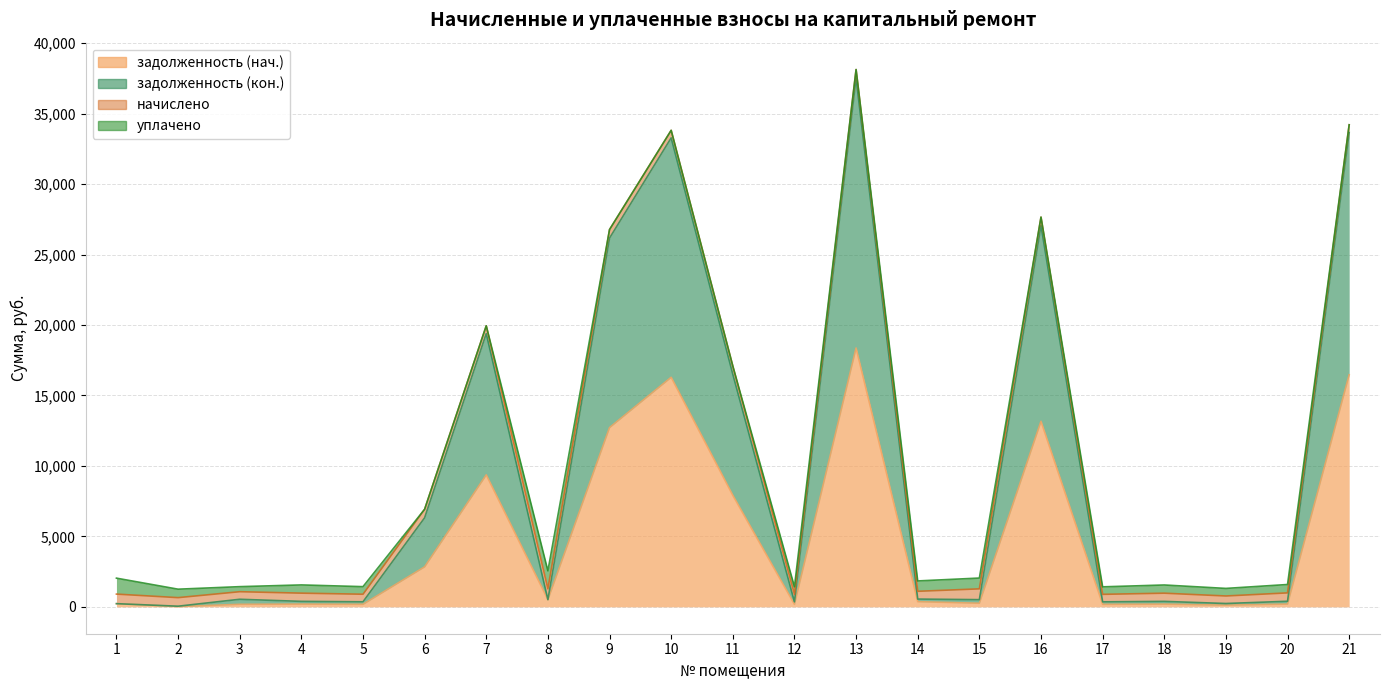

The value of задолженность (кон.) at 20 is 636.4. True or false?

False